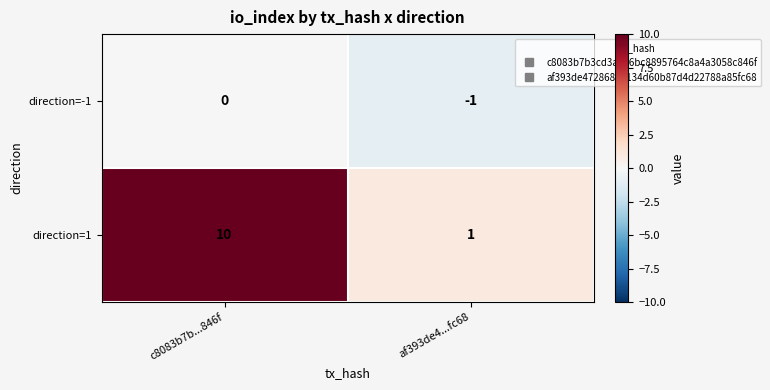

What is the spread (max minus min) of values at c8083b7b...846f?

10